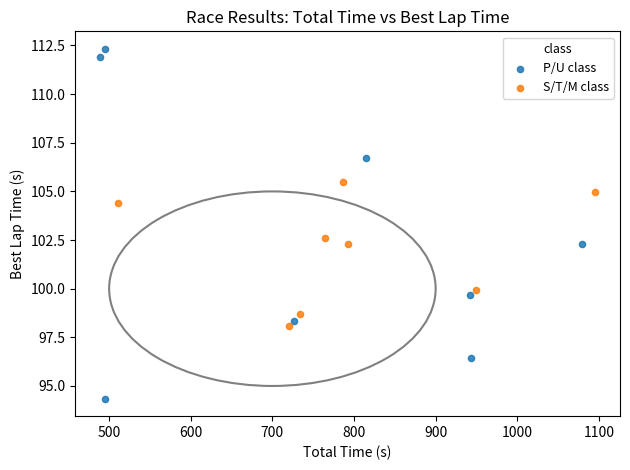

Which series has the largest Y range (max minus min)?

P/U class